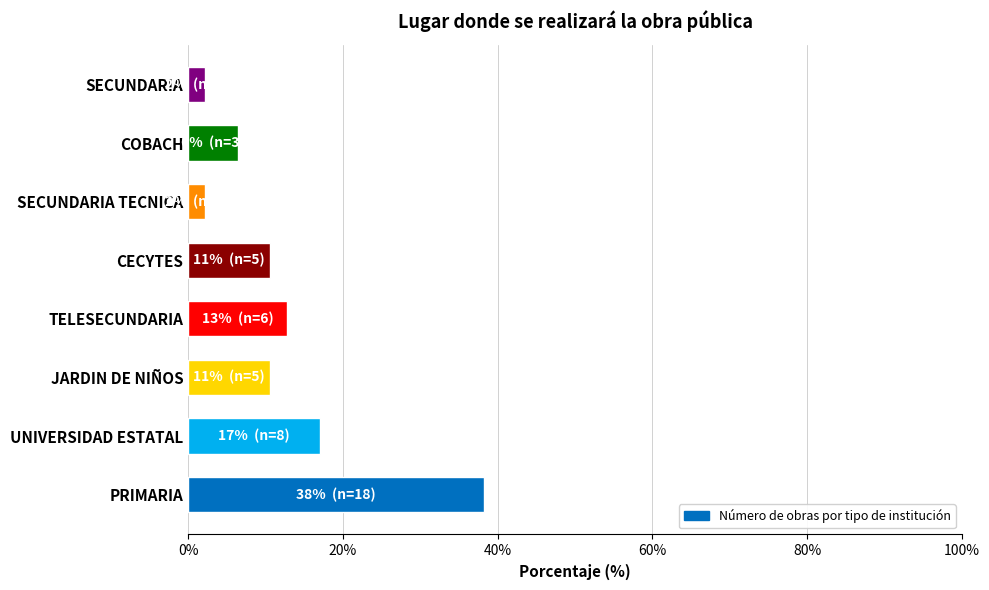

The chart shows a value of 2.1 at SECUNDARIA. True or false?

True